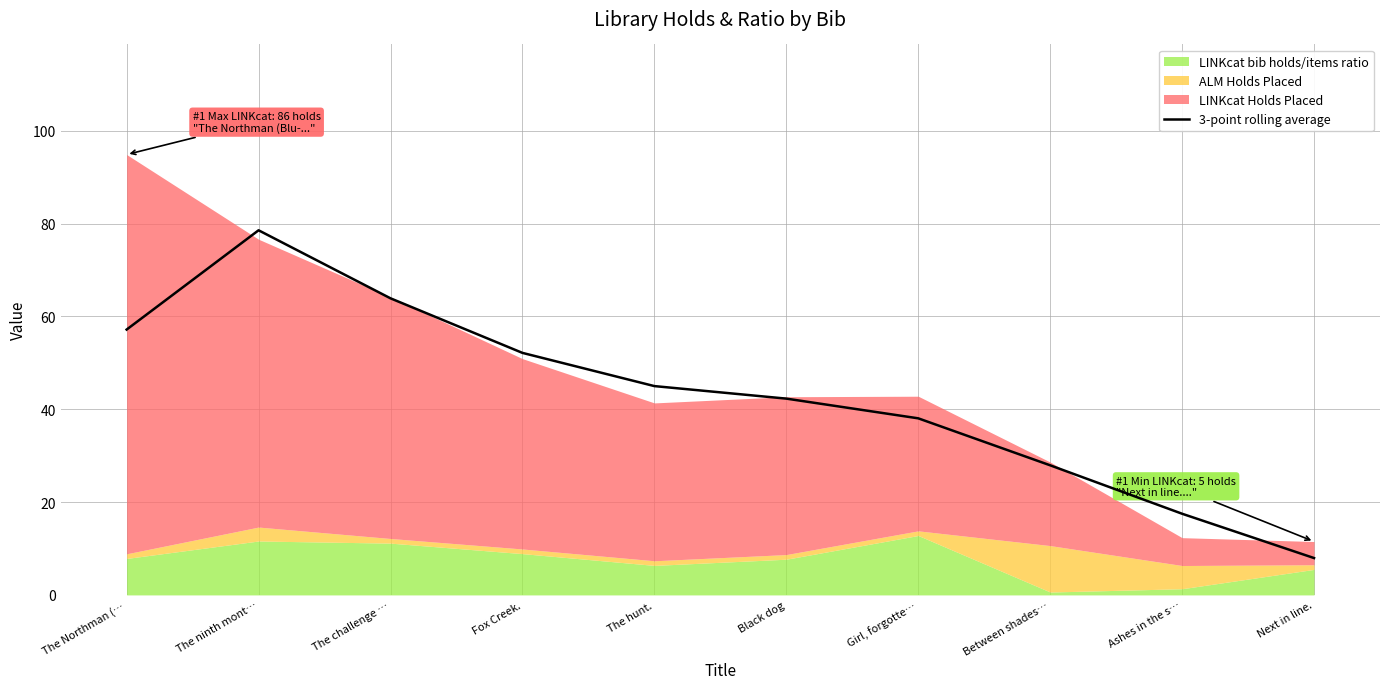

The chart shows a value of 57.2 at The Northman (…. True or false?

True